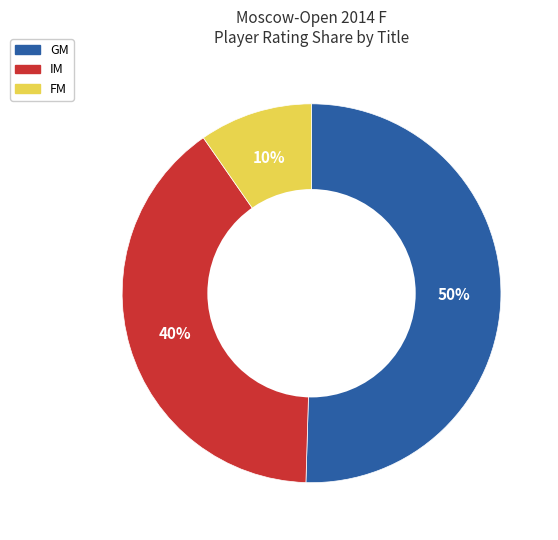

Approximately how many times larger is the value at IM compared to GM?

0.8